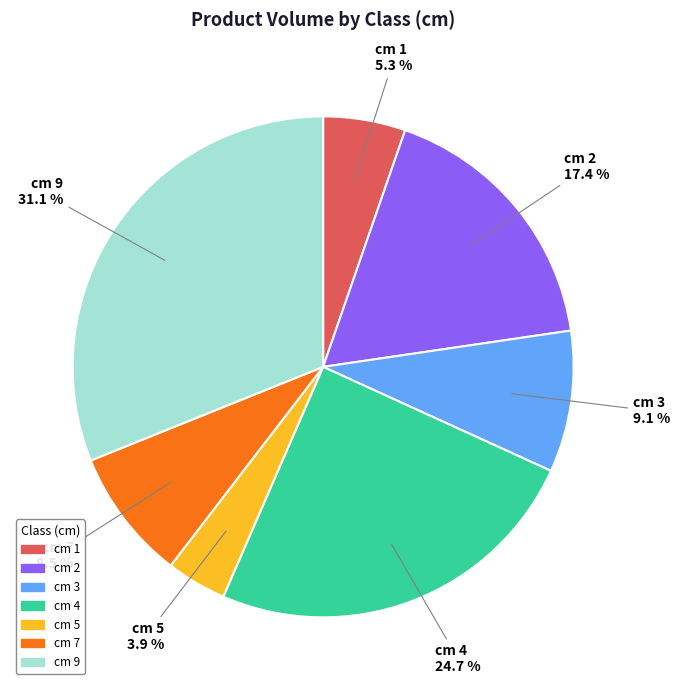

Is the sum of cm 1 and cm 7 greater than half?

No